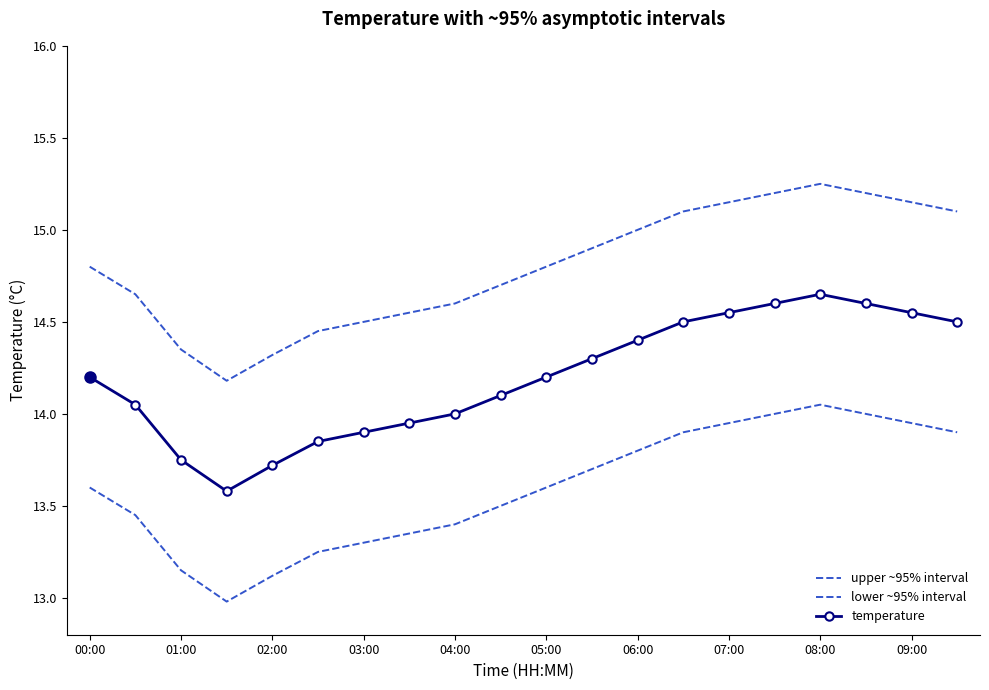

What is the smallest value displayed?

13.0